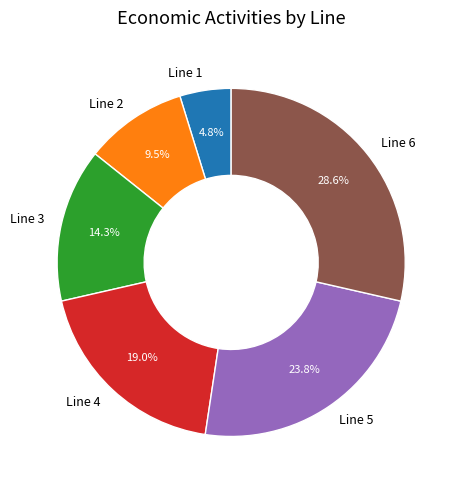

The Line 4 slice represents 19% of the pie. True or false?

True